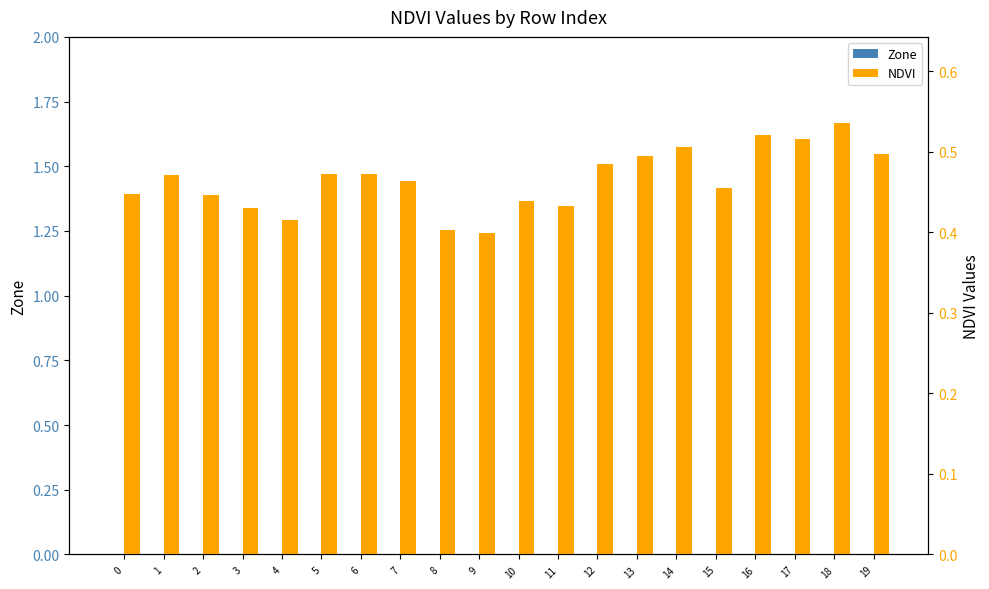

How many data points does each series have?

20